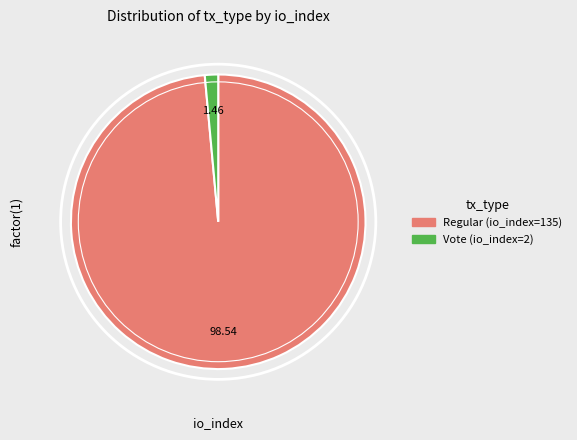

Is there a majority slice in this chart?

Yes